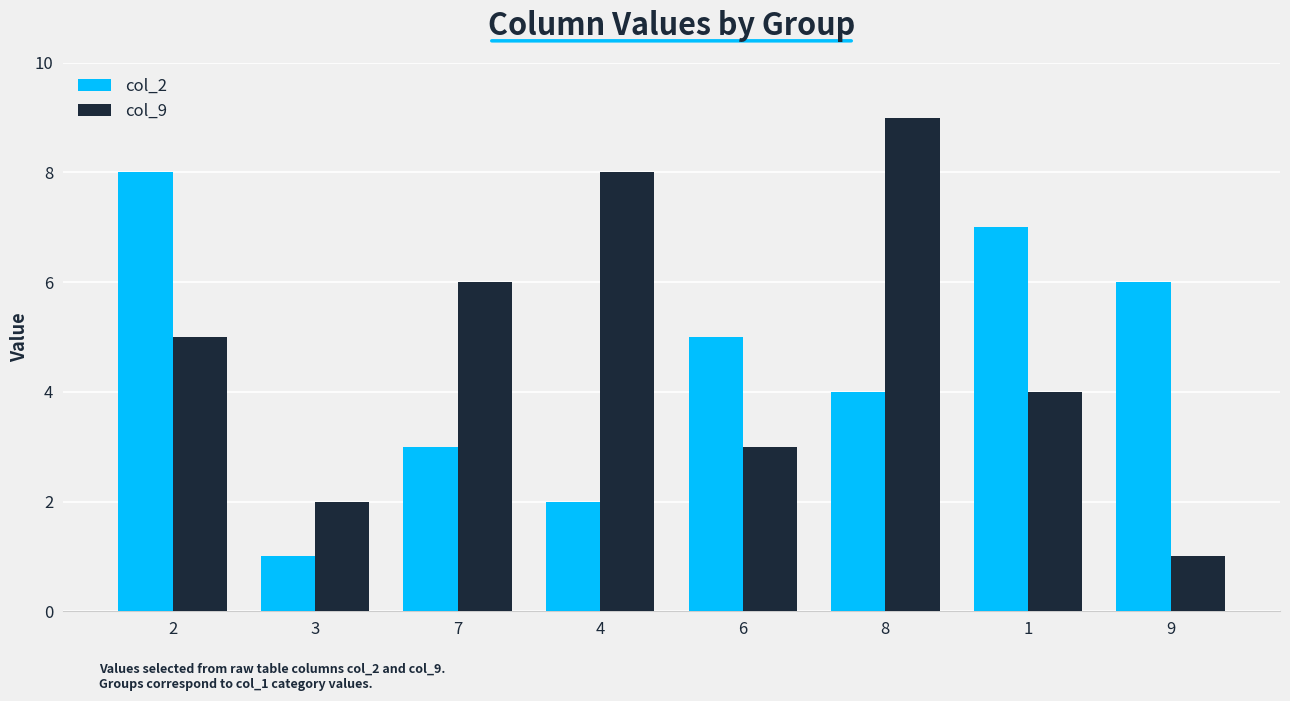

What is the difference between the maximum and second lowest values in the col_2 series?

6